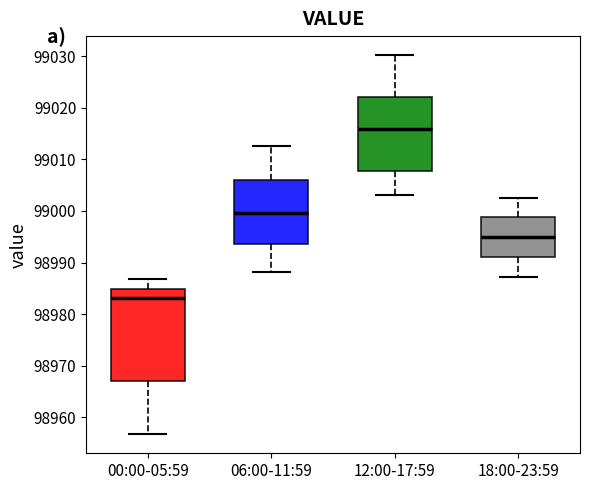

Reading left to right, transcribe this box plot: for each box, give where its median line is, the range the box spans, and where its two whiskers end, as read against the y-axis. The values are not printed on the chart, so give them approximately, as read against the axis.

00:00-05:59: median 98983, box 98967 to 98985, whiskers 98957 to 98987
06:00-11:59: median 99000, box 98994 to 99006, whiskers 98988 to 99013
12:00-17:59: median 99016, box 99008 to 99022, whiskers 99003 to 99030
18:00-23:59: median 98995, box 98991 to 98999, whiskers 98987 to 99003